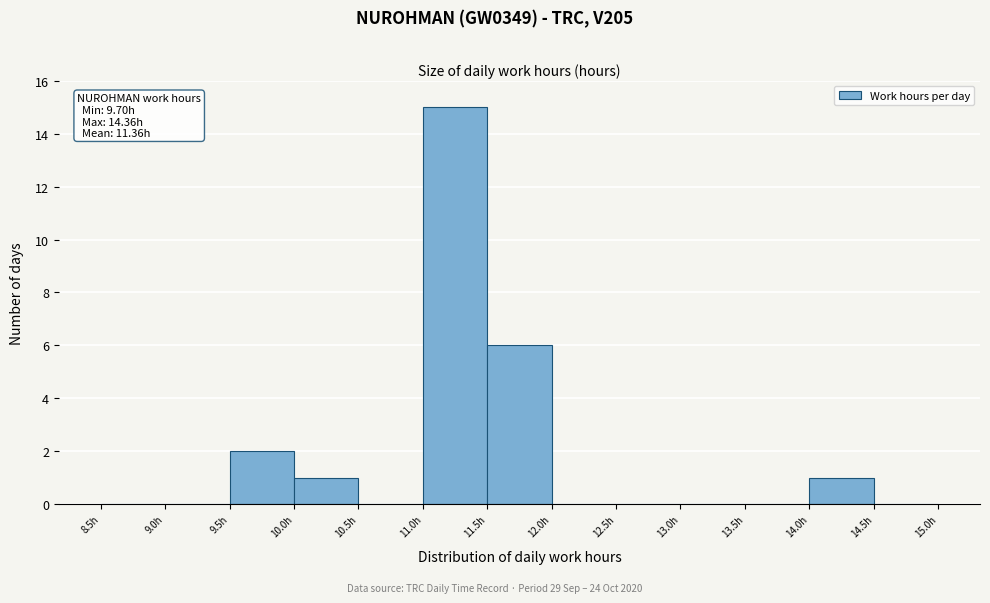

Which range on the x-axis has the tallest bar?

11.0 to 11.5